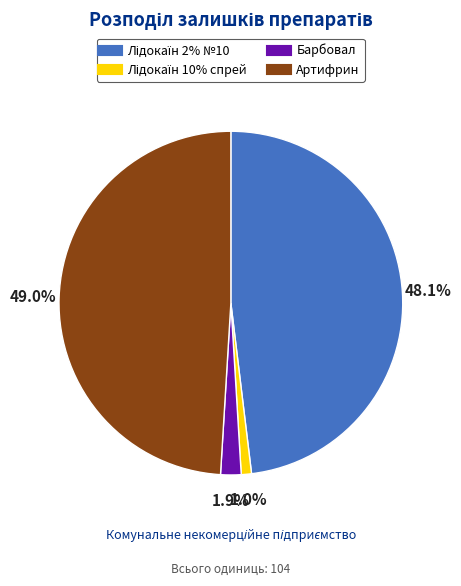

Which slice is the largest?

Артифрин